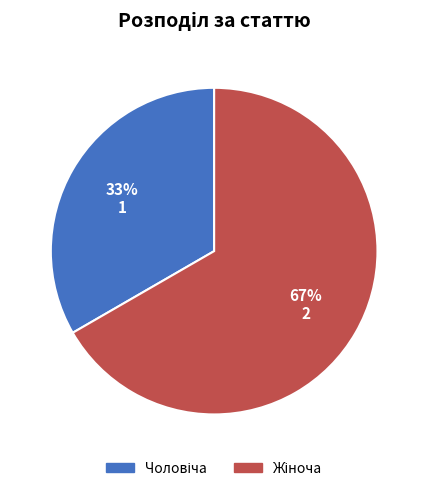

Does any single category account for the majority?

Yes